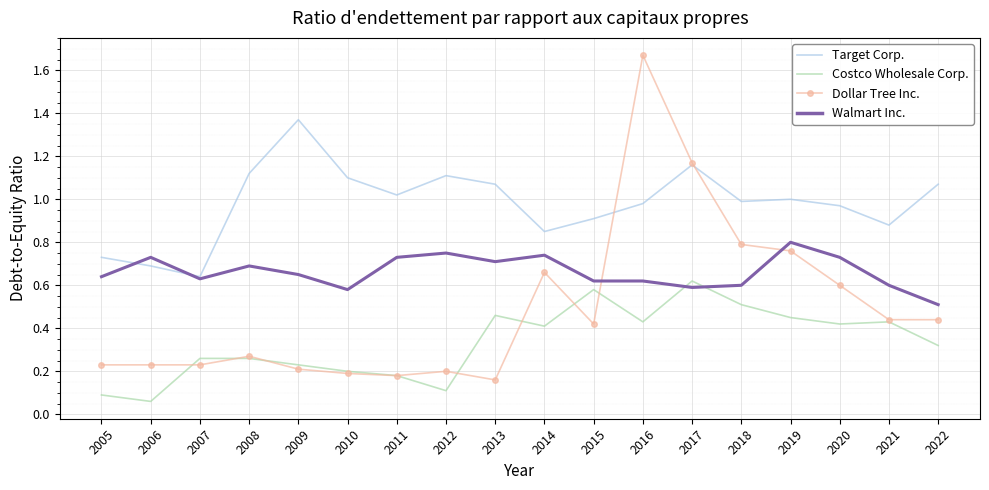

Which series has the largest total across all categories?

Target Corp.